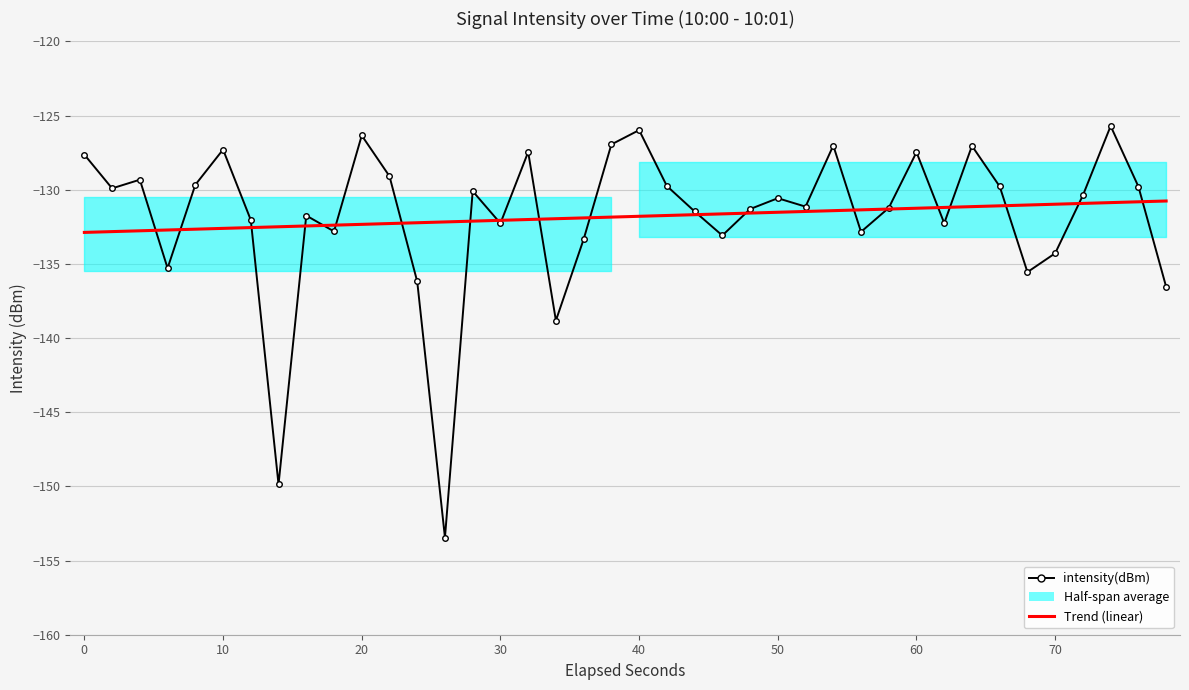

True or false: Trend (linear) and intensity(dBm) cross at least once.

True